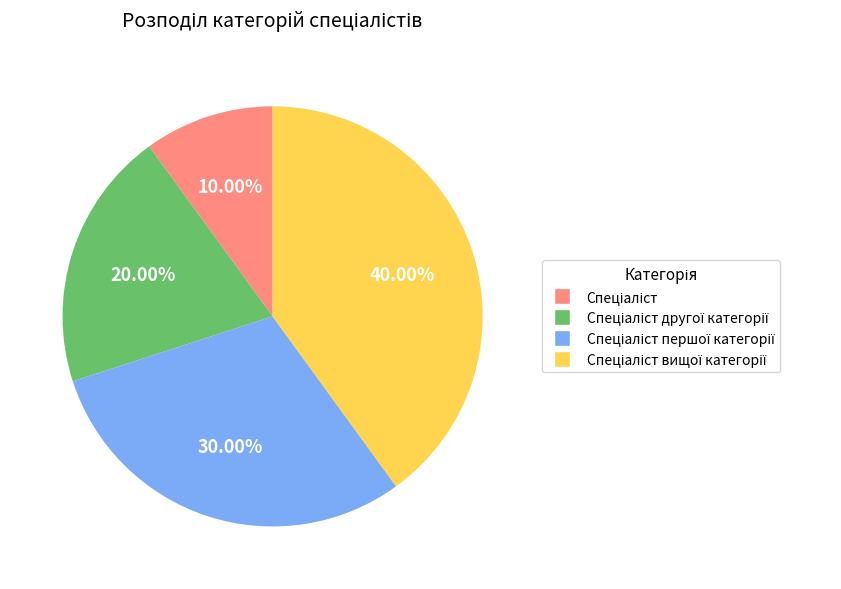

Is there any slice that represents more than half of the pie?

No